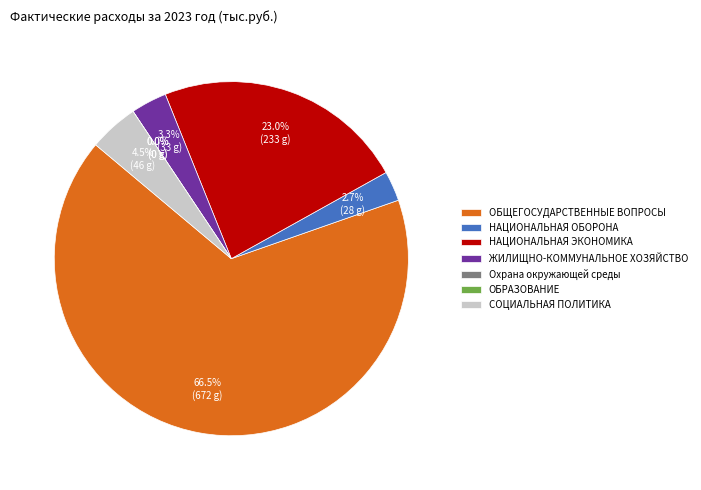

To the nearest percent, what portion does ЖИЛИЩНО-КОММУНАЛЬНОЕ ХОЗЯЙСТВО represent?

3%